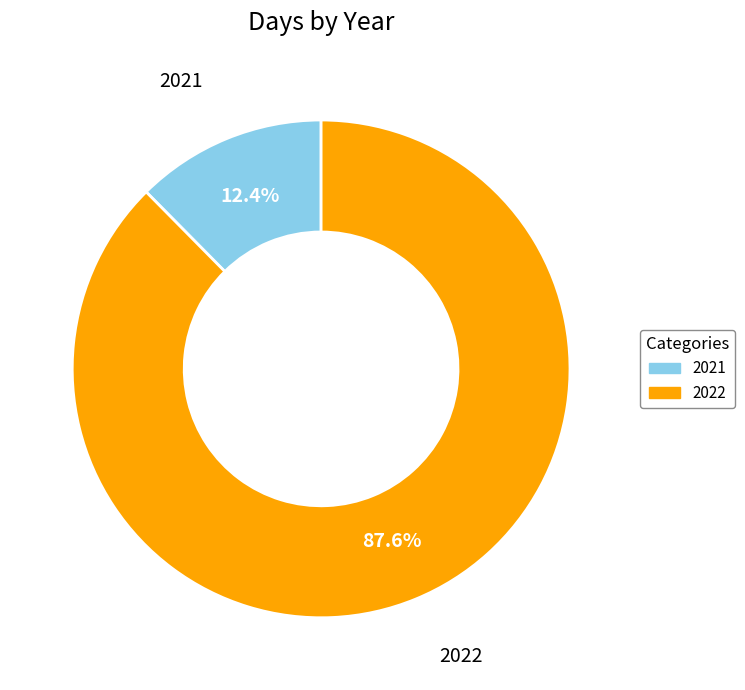

Between 2022 and 2021, which is larger?

2022